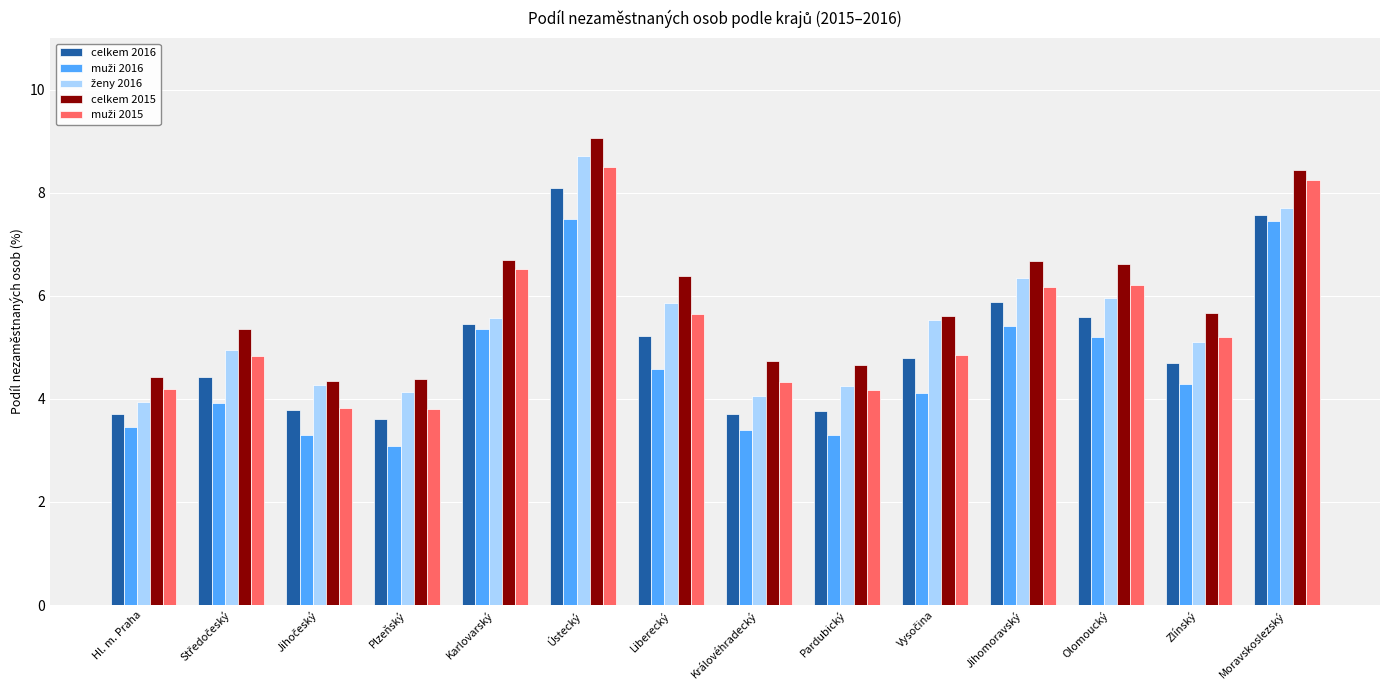

What is the spread (max minus min) of values at Zlínský?

1.4